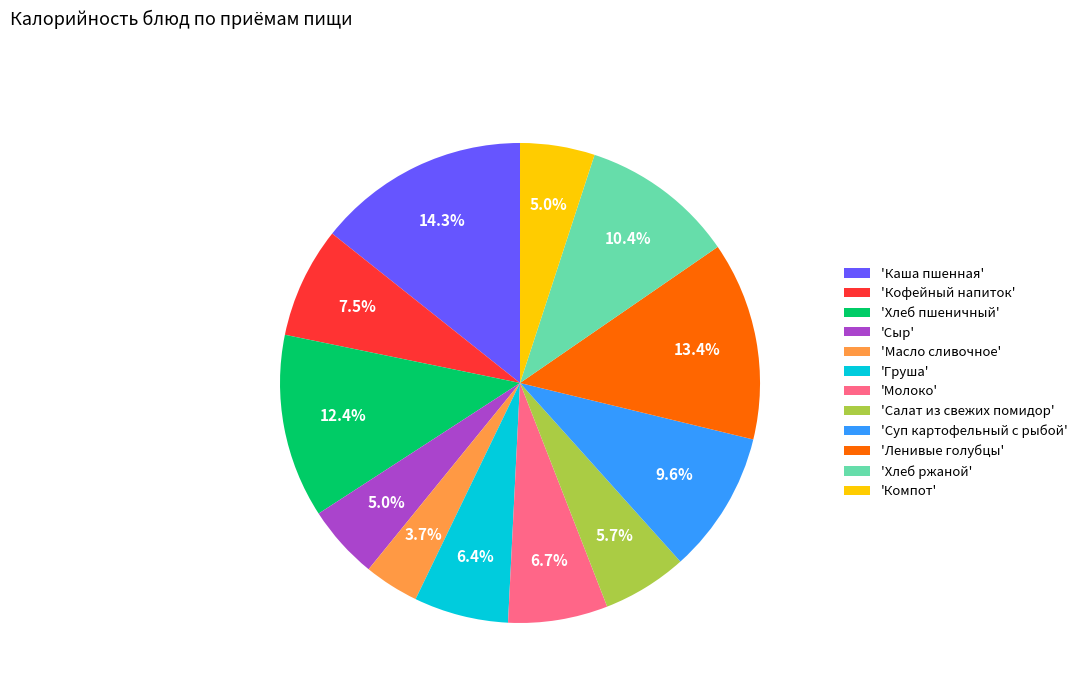

What is the smallest slice in the pie chart?

'Масло сливочное'